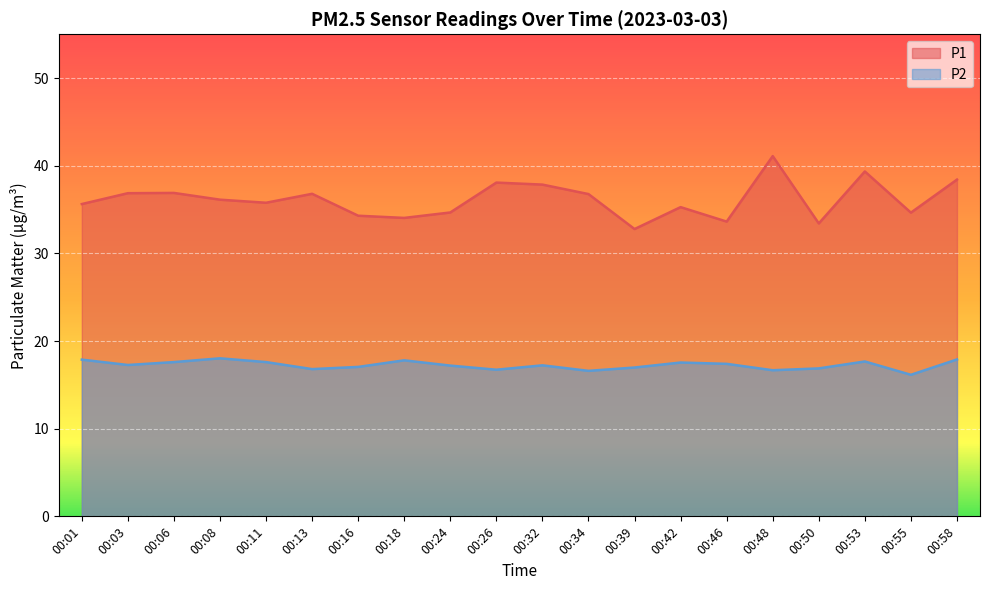

Where does the P2 series first go above 17?

00:01